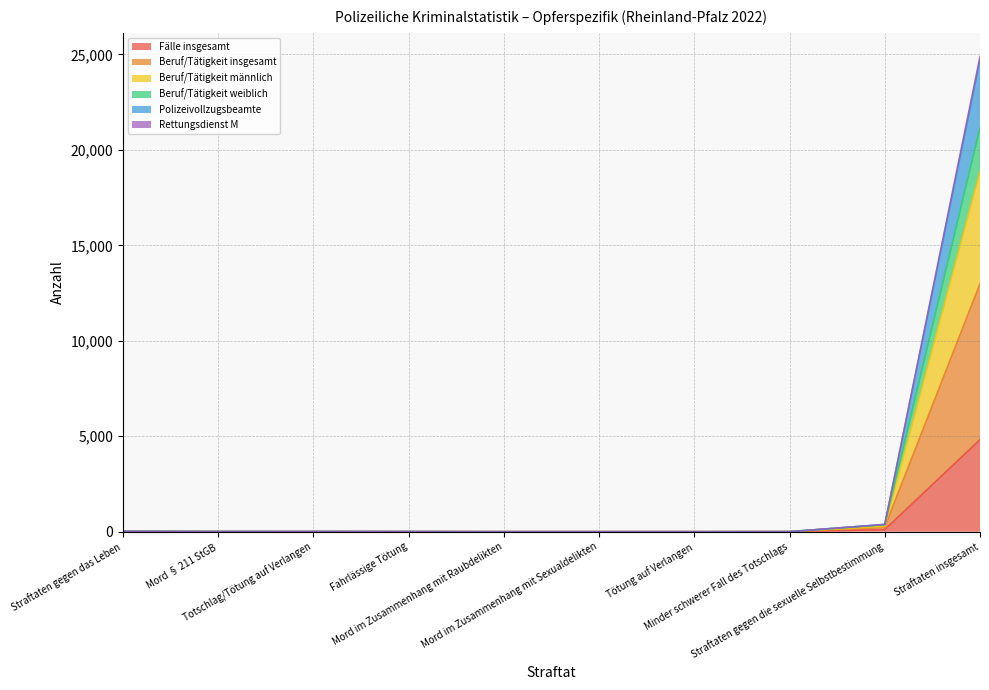

Count the number of categories in the chart.

10